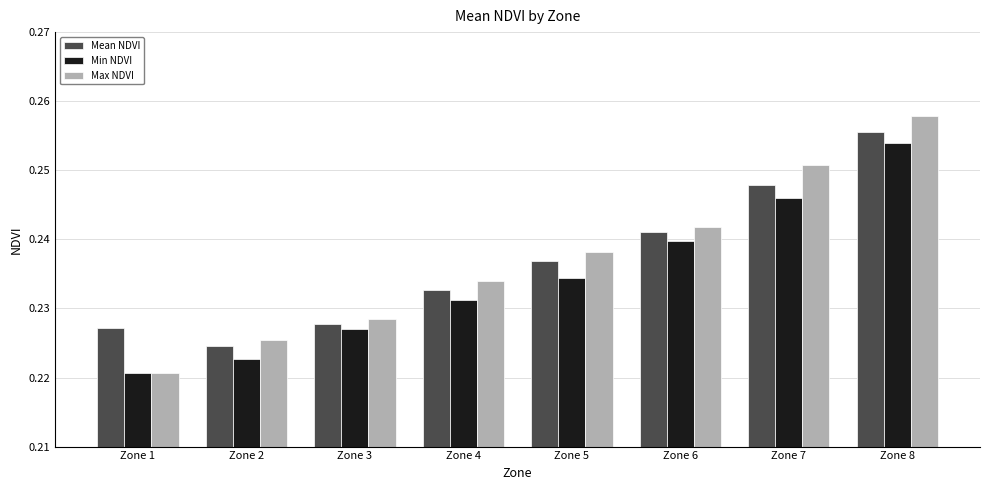

Is it true that Max NDVI equals 0.1 at Zone 5?

False